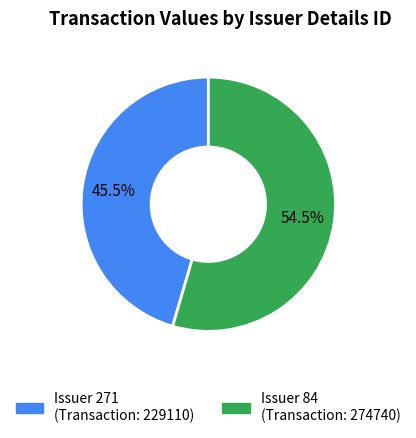

Does any single category account for the majority?

Yes